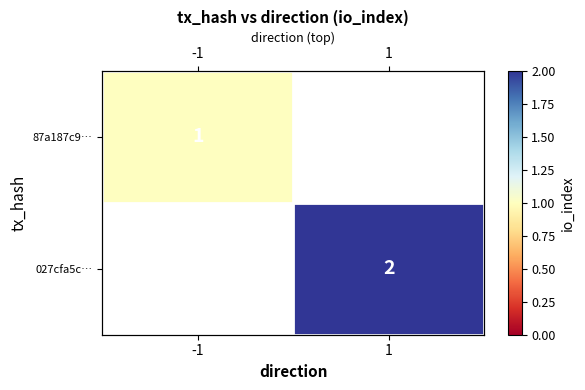

Is it true that 027cfa5c… equals 0.5 at 1?

False